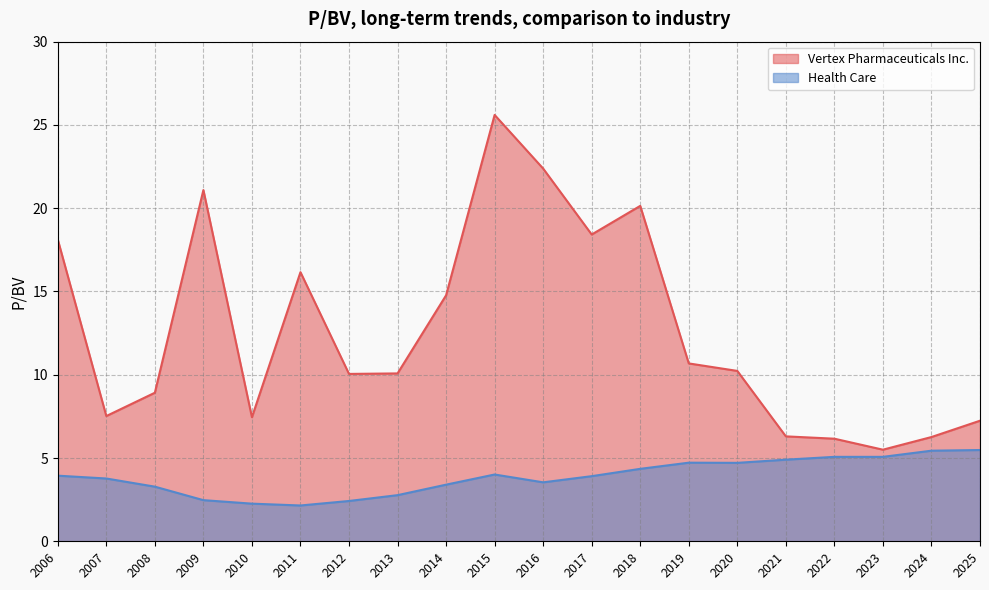

What is the difference between the second highest and minimum values in the Vertex Pharmaceuticals Inc. series?

16.9